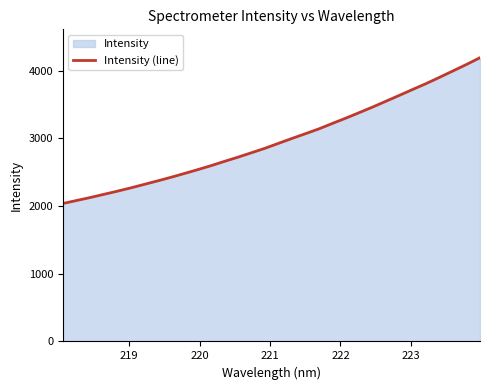

What is the maximum value shown in the chart?

4192.7